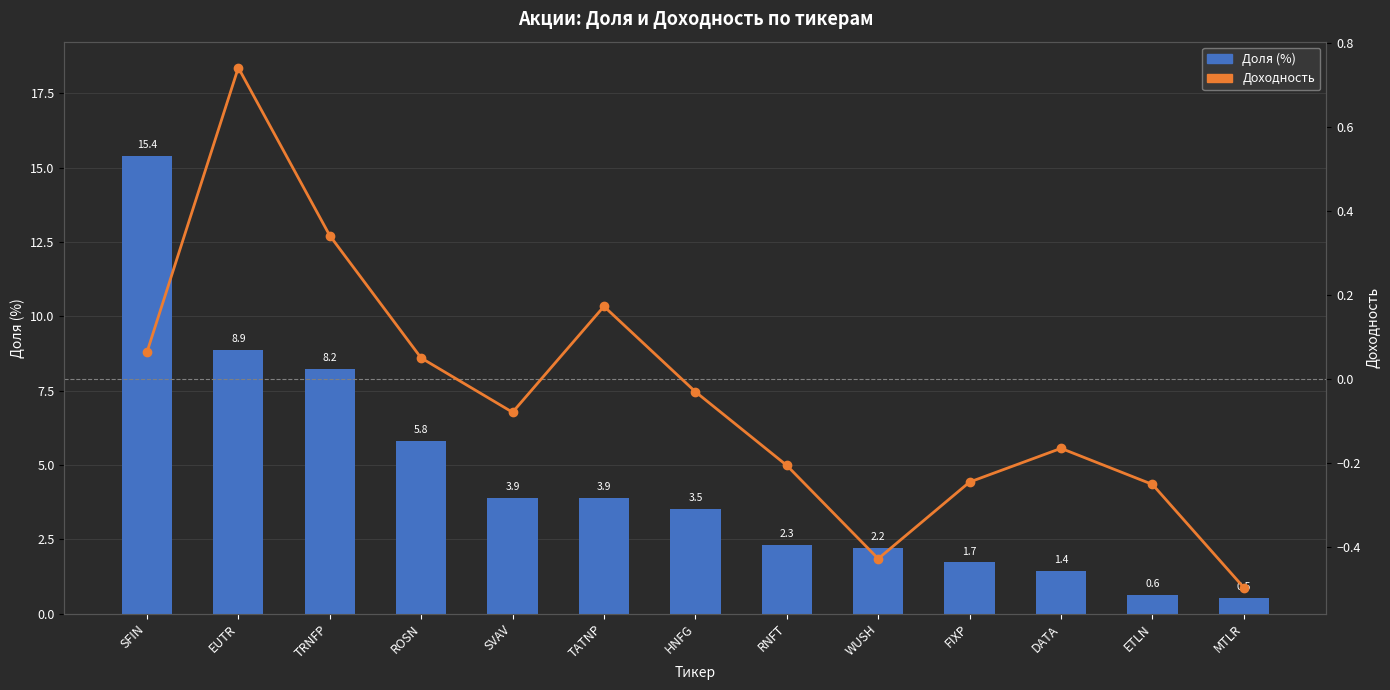

What is the difference between the highest and lowest values at ETLN?

0.9